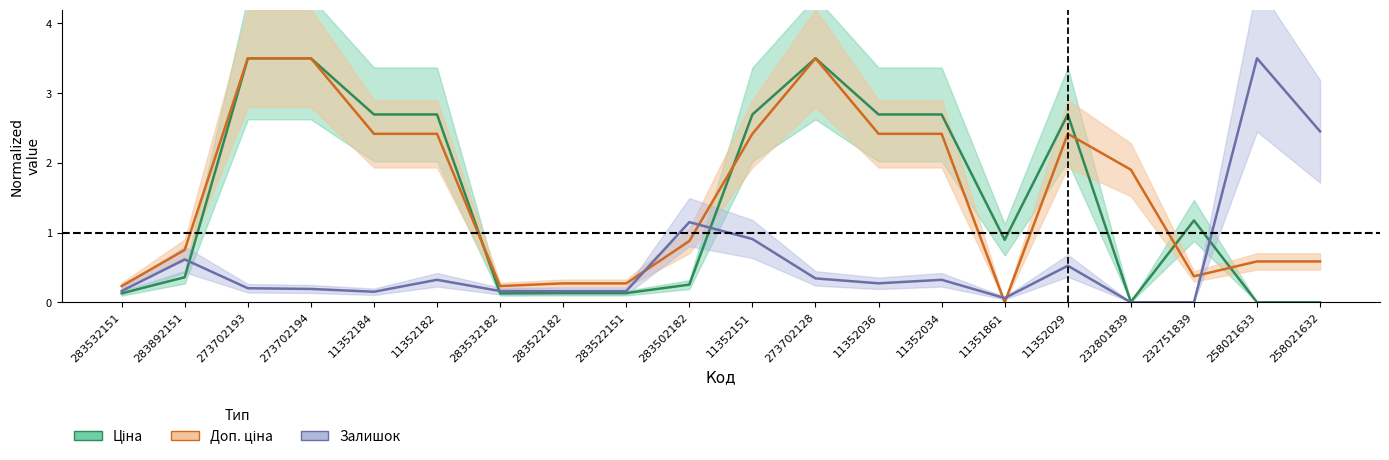

What is the difference between the second highest and minimum values in the Ціна series?

3.5